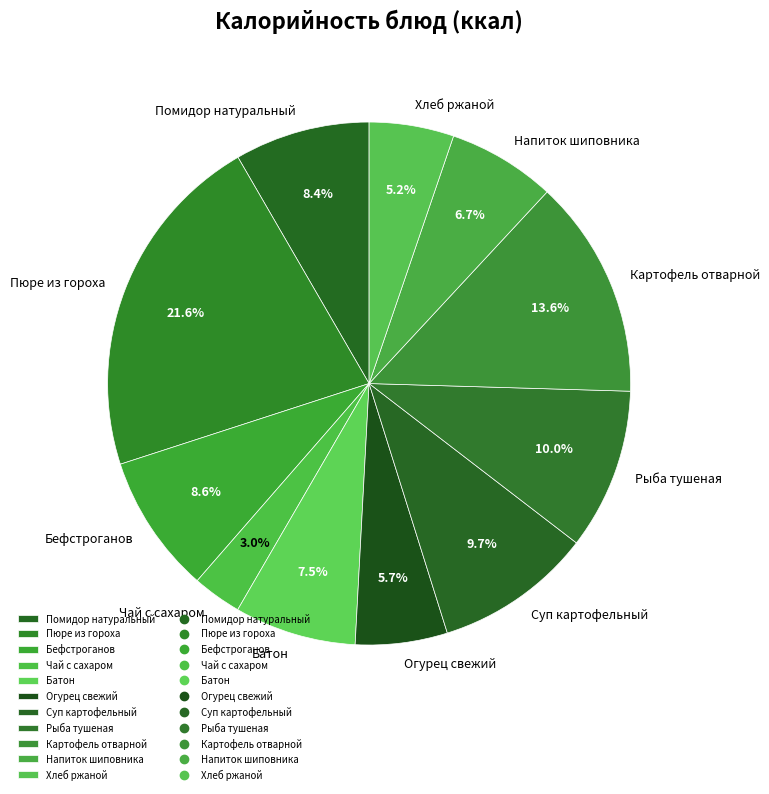

What portion of the pie excludes Чай с сахаром?

97.0%